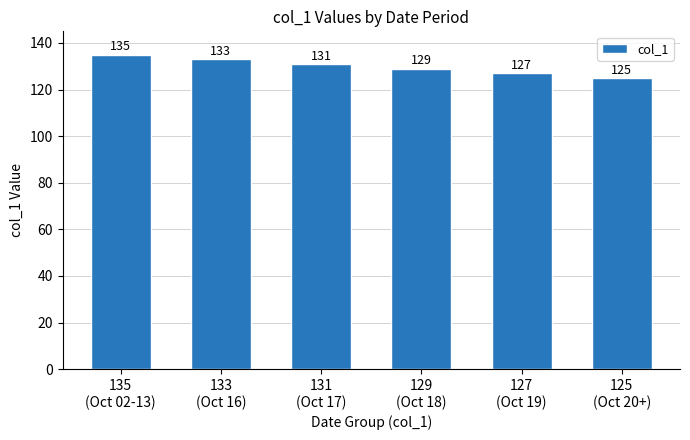

How many bars are there in total?

6